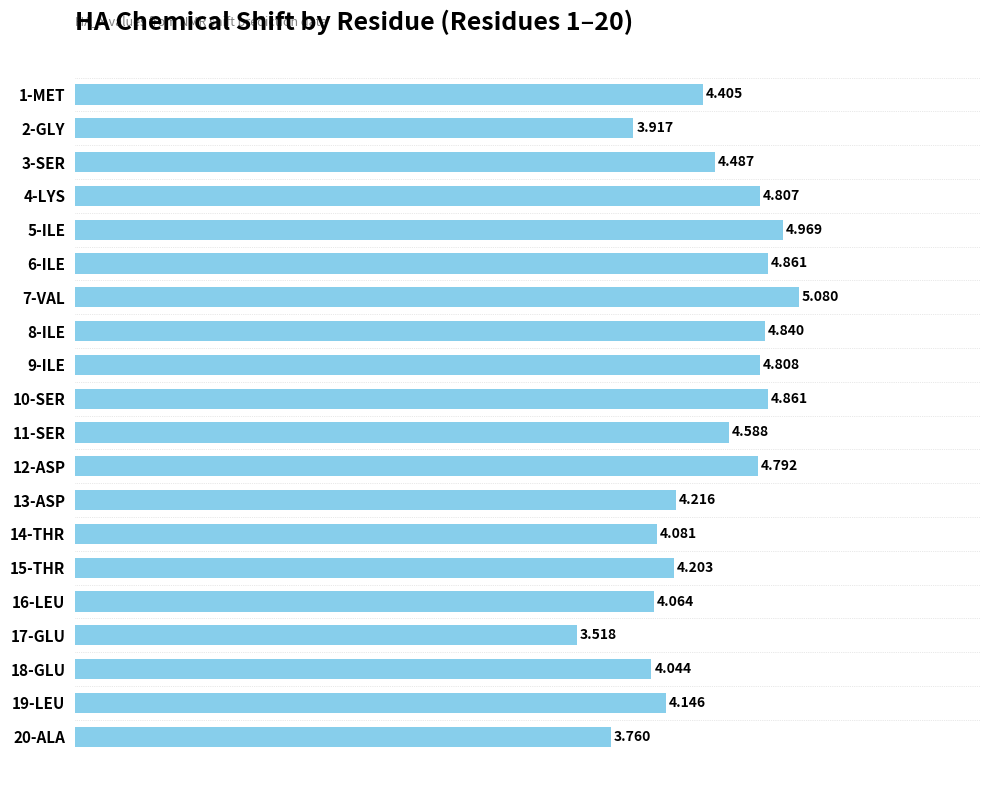

Which label corresponds to the smallest value in the chart?

17-GLU